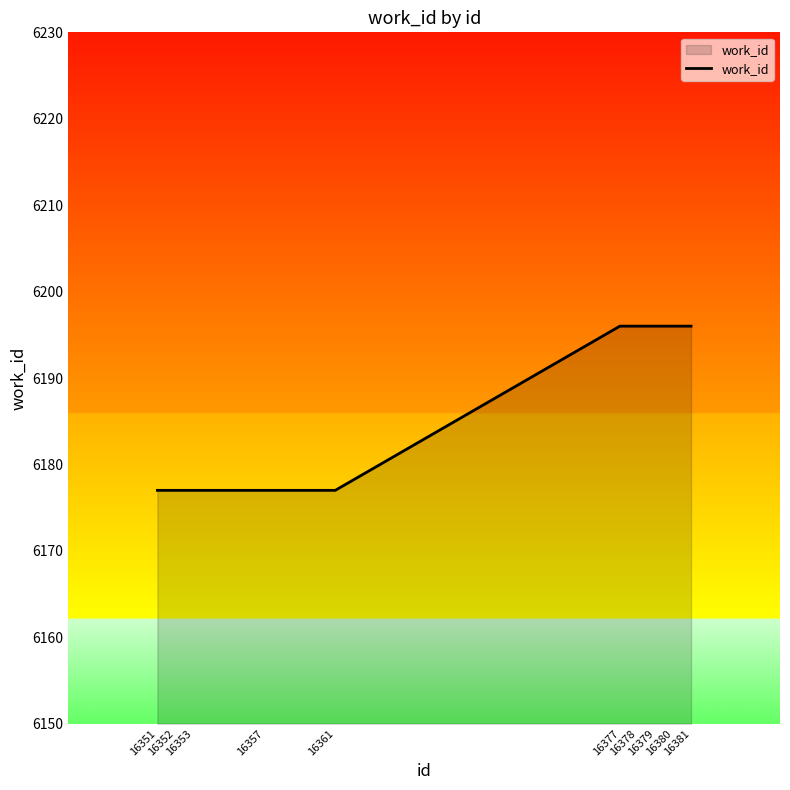

Approximately how many times larger is the value at 16378 compared to 16380?

1.0